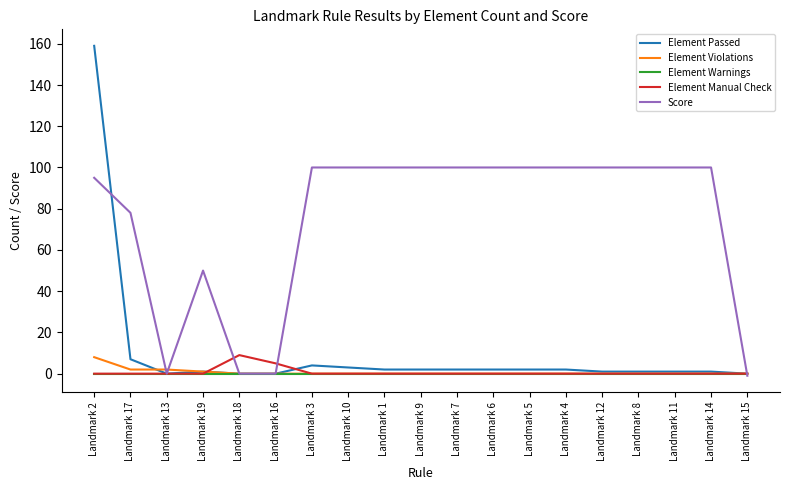

Is the value of Element Manual Check at Landmark 1 greater than the value of Element Violations at Landmark 13?

No